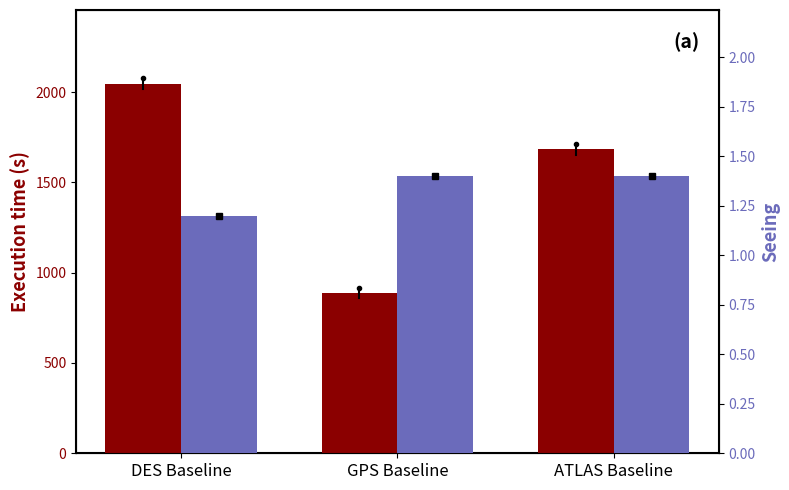

Which series has the largest total across all categories?

Execution time (s)